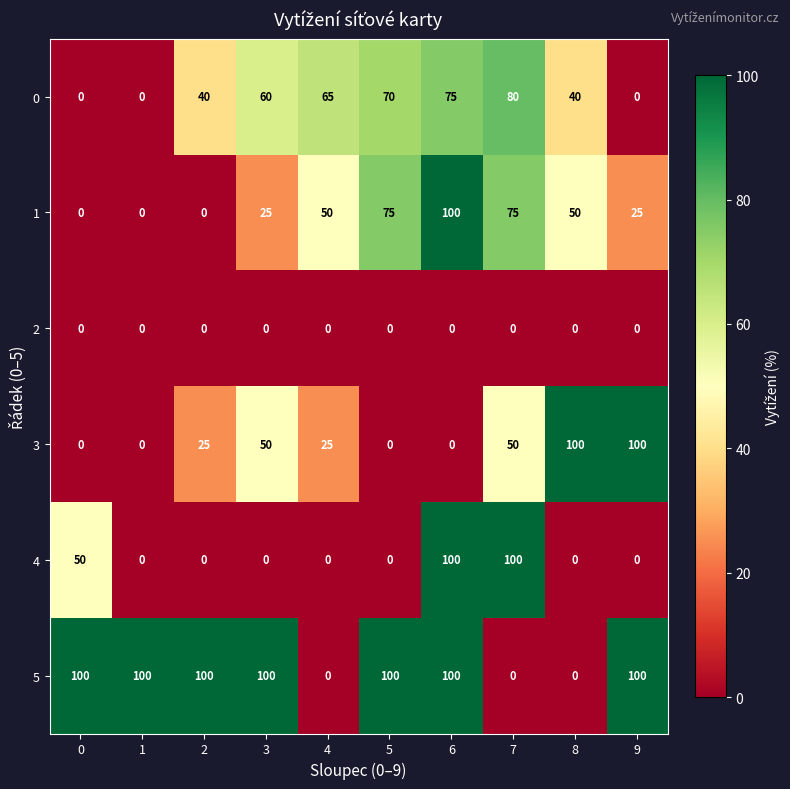

What is the difference between the maximum and minimum values in the 4 series?

100